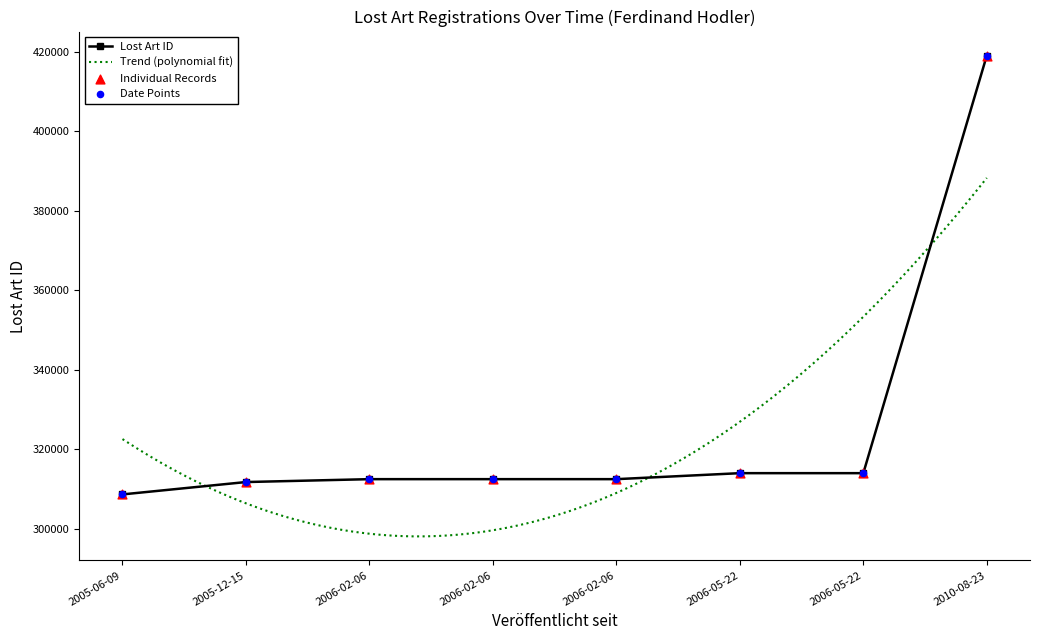

What is the ratio of the value at 2010-08-23 to the value at 2005-06-09?

1.4